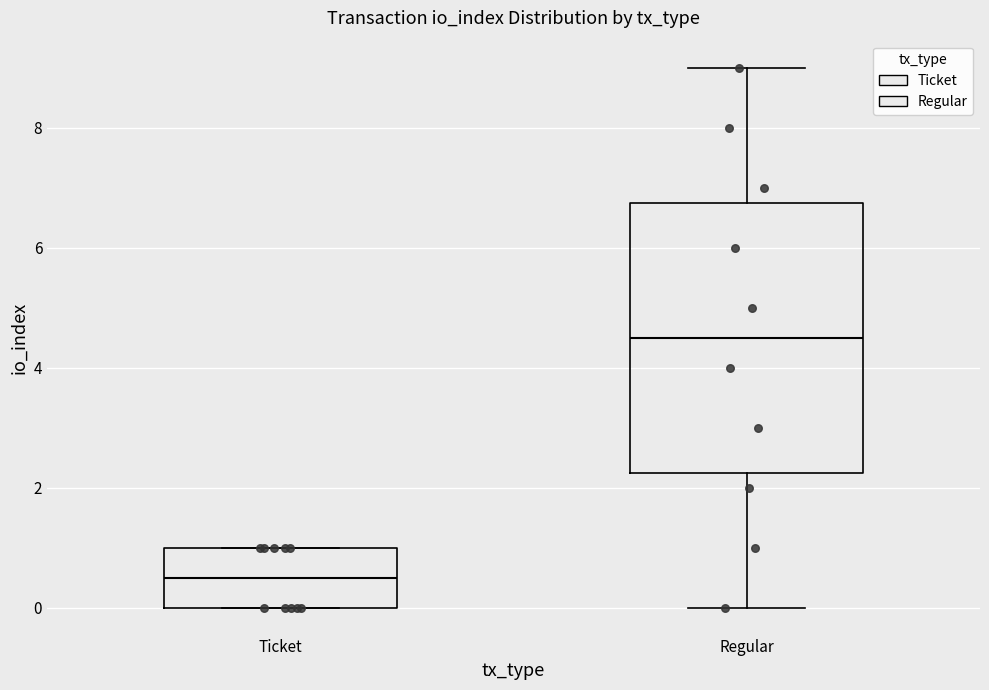

Which box's median line is the lowest?

Ticket